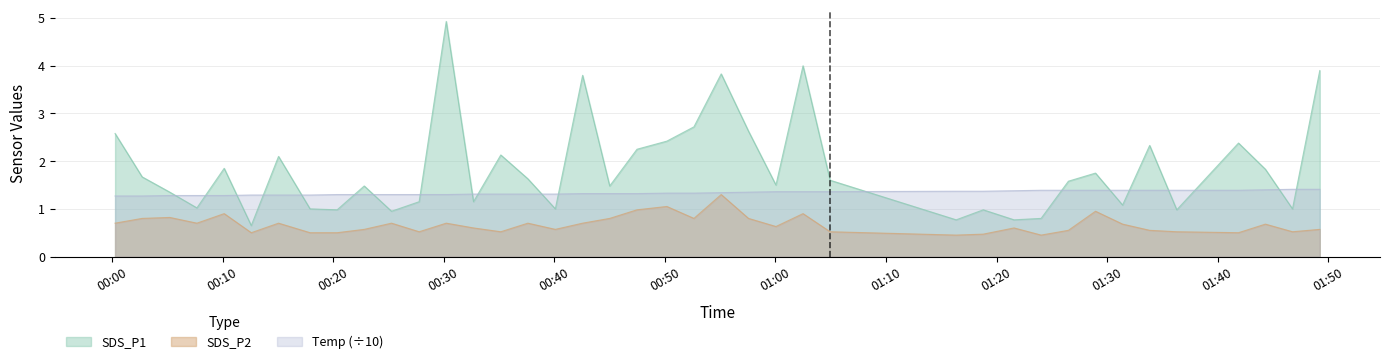

Which series changed the most between 2022/06/07 00:55:06 and 2022/06/07 01:24:02?

SDS_P1